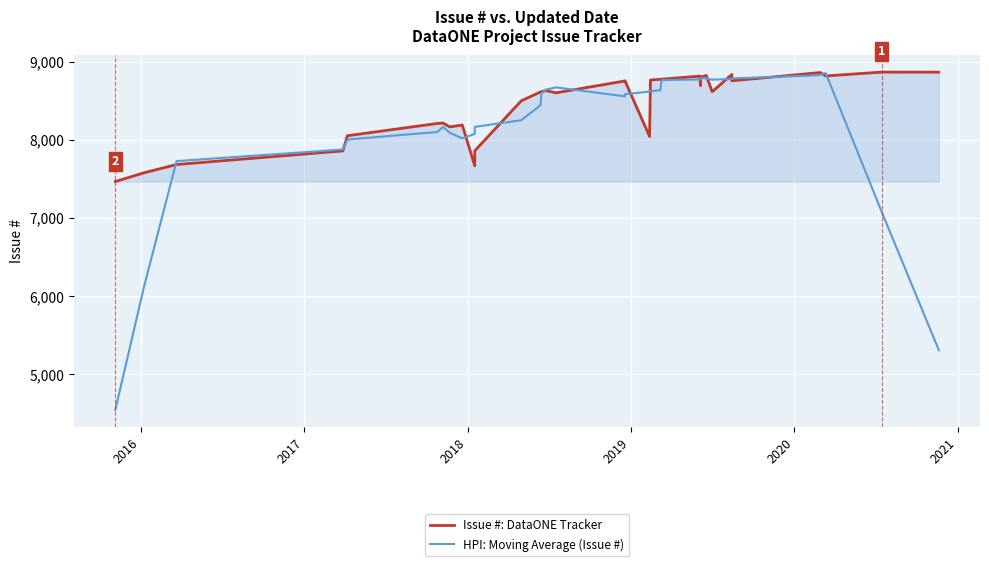

The value of Issue #: DataONE Tracker at 24 is 2426.6. True or false?

False